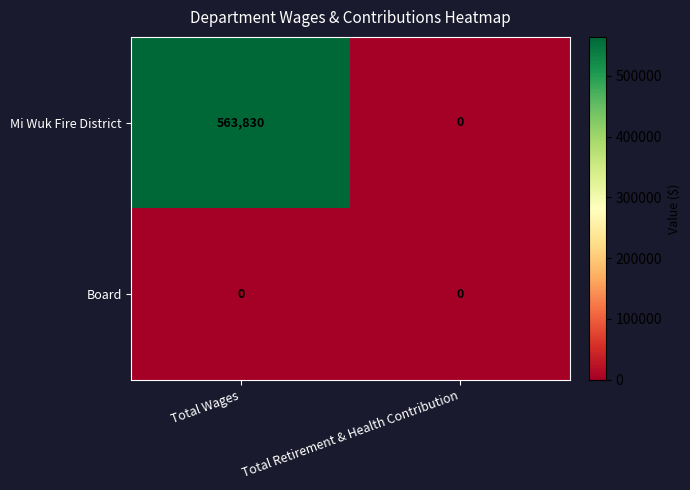

Rank the series by their average value, from highest to lowest.

Mi Wuk Fire District, Board